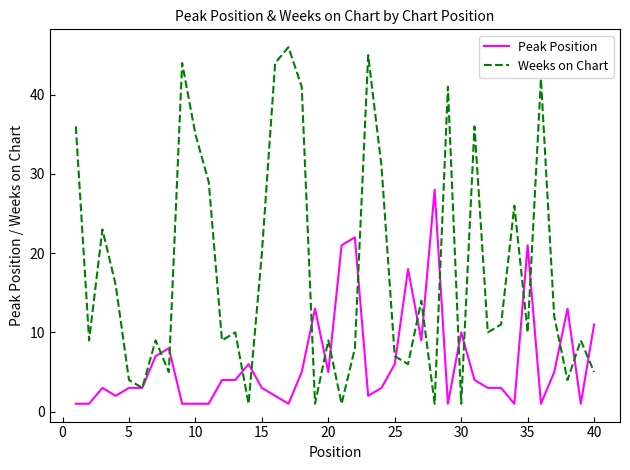

Which series has the largest total across all categories?

Weeks on Chart